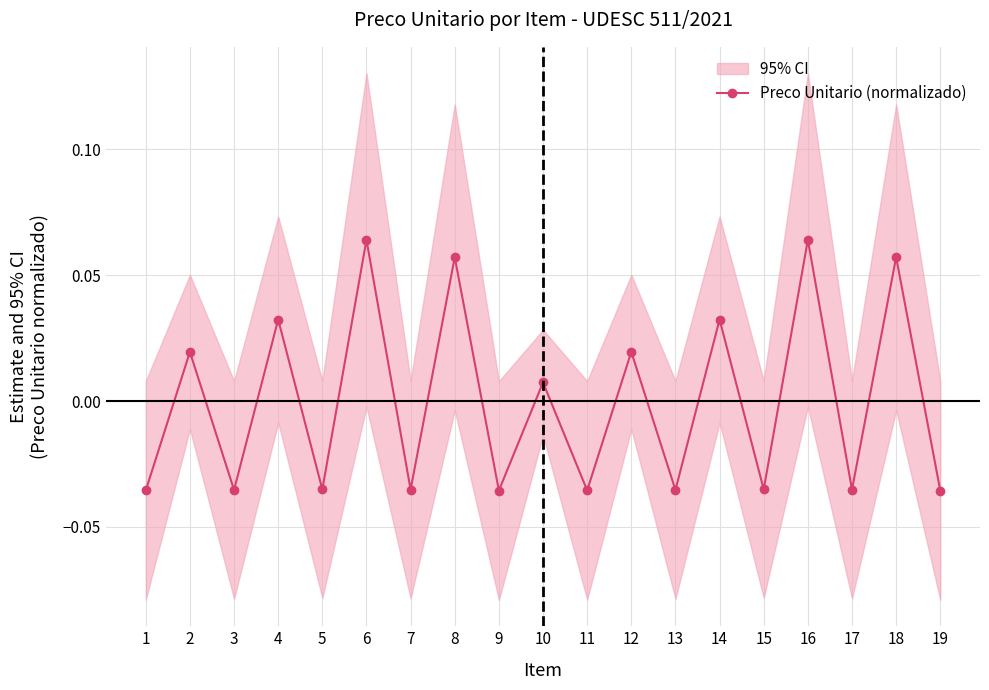

Rank the categories by value from highest to lowest.

6, 16, 8, 18, 14, 4, 12, 2, 10, 5, 15, 7, 17, 3, 13, 1, 11, 9, 19